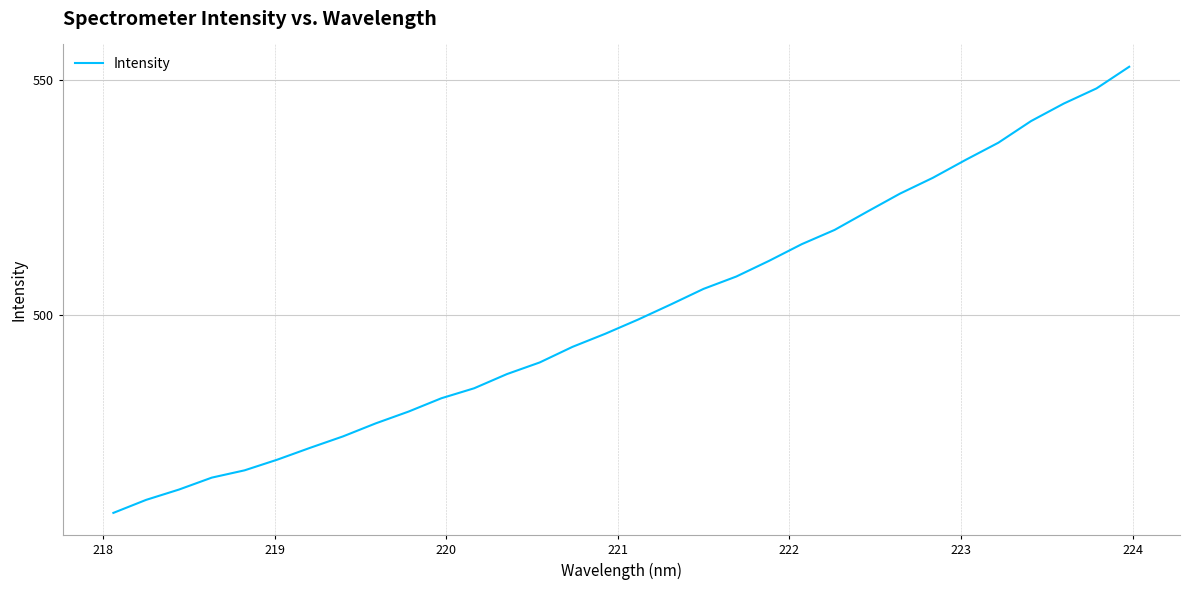

What is the difference between the maximum and minimum values?

95.0